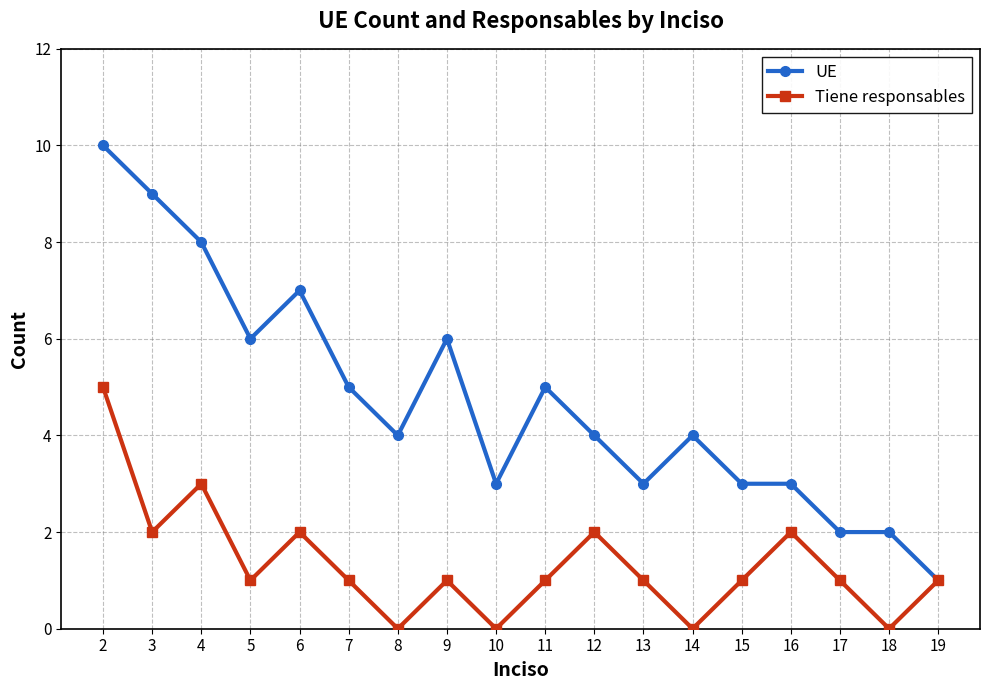

Which series changed the most between 7 and 15?

UE